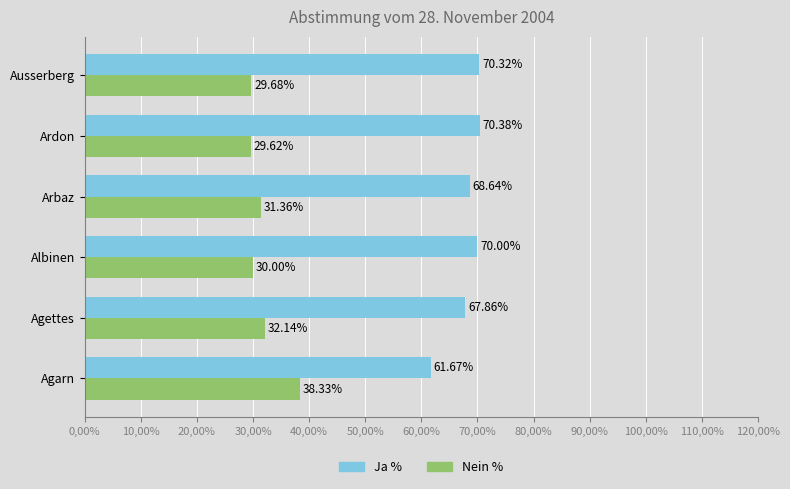

What are all the series names shown in the legend?

Ja %, Nein %